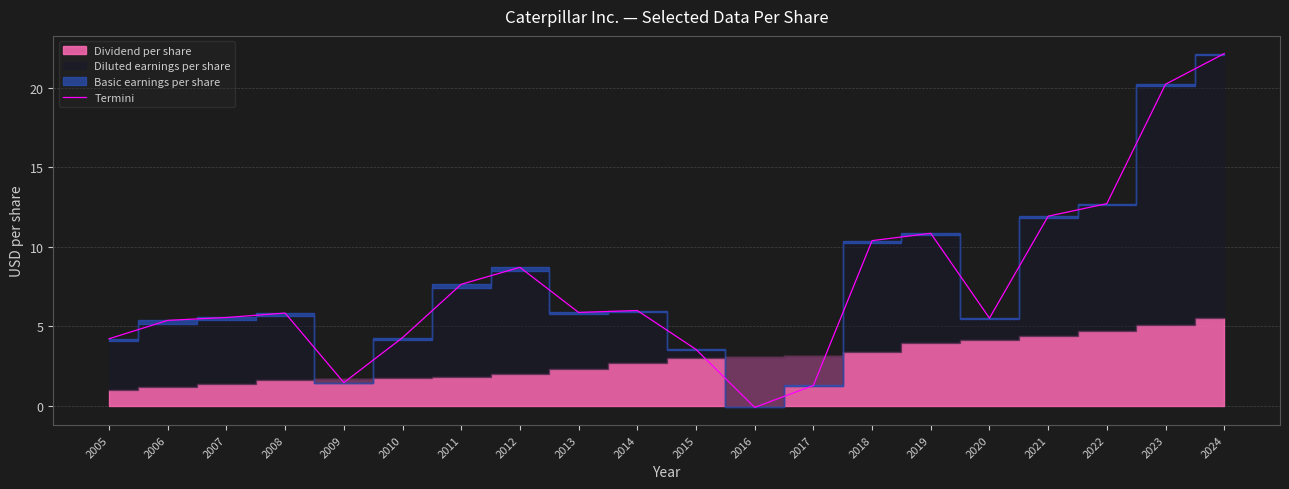

List the labels in order of value, smallest first.

2016, 2017, 2009, 2015, 2005, 2010, 2006, 2020, 2007, 2008, 2013, 2014, 2011, 2012, 2018, 2019, 2021, 2022, 2023, 2024